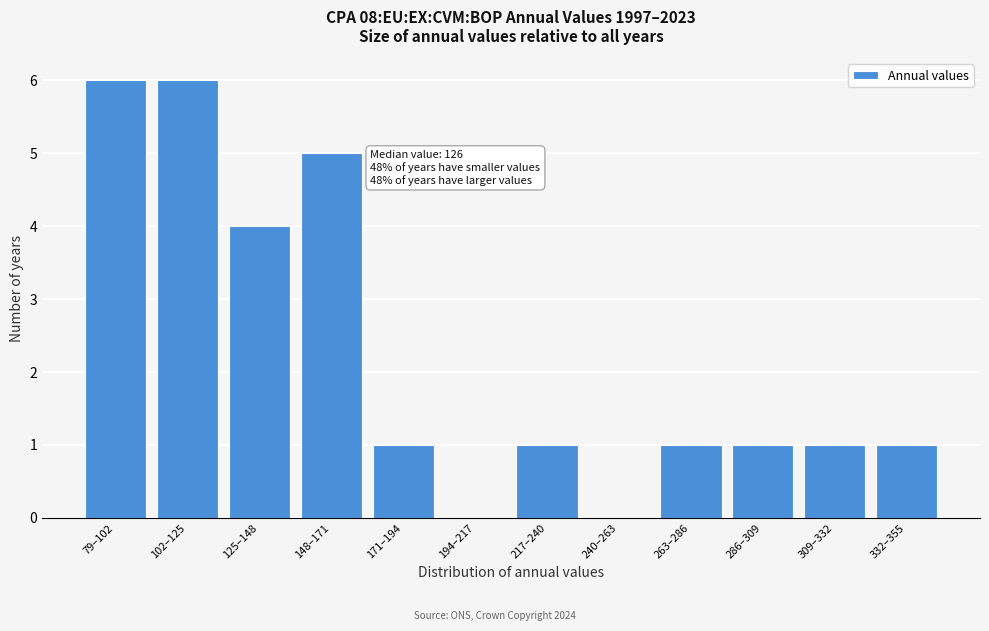

Reading right to left, what are all the values shown in this chart?

332–355=1	309–332=1	286–309=1	263–286=1	240–263=0	217–240=1	194–217=0	171–194=1	148–171=5	125–148=4	102–125=6	79–102=6